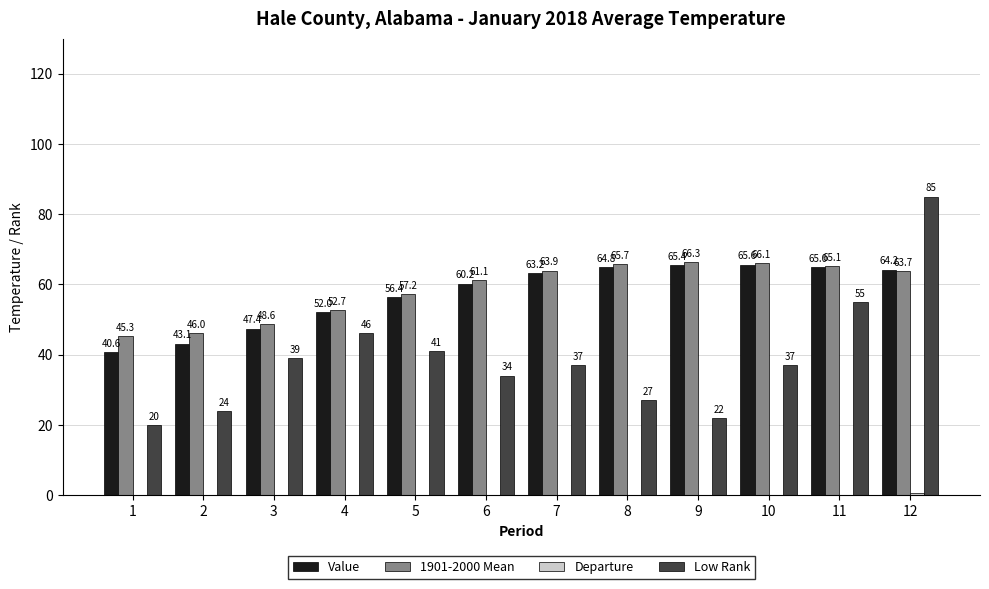

What is the smallest value displayed?

-4.7